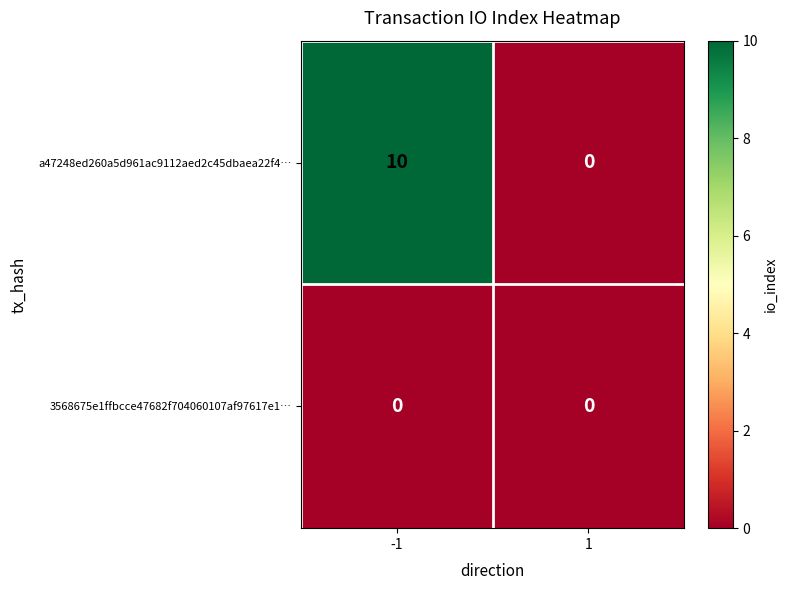

How many series are shown in this chart?

2